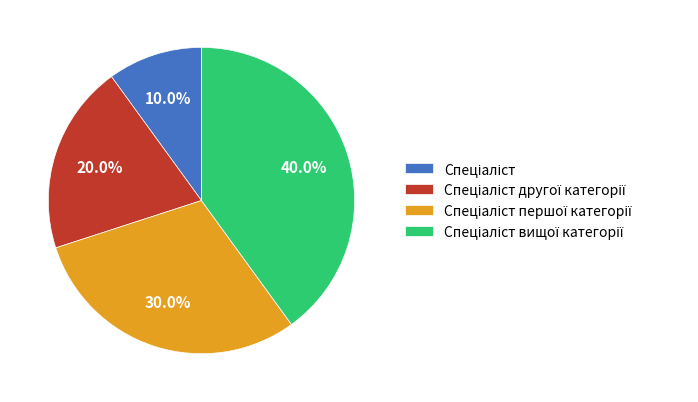

Is there any slice that represents more than half of the pie?

No